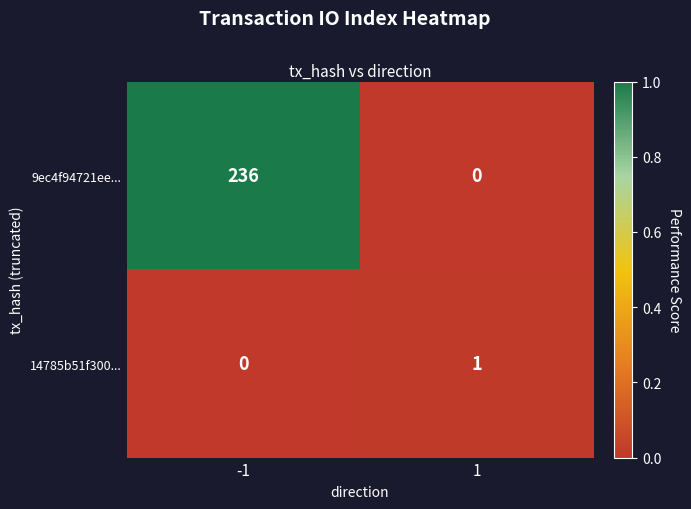

List the series in order of their overall mean, lowest first.

14785b51f300..., 9ec4f94721ee...